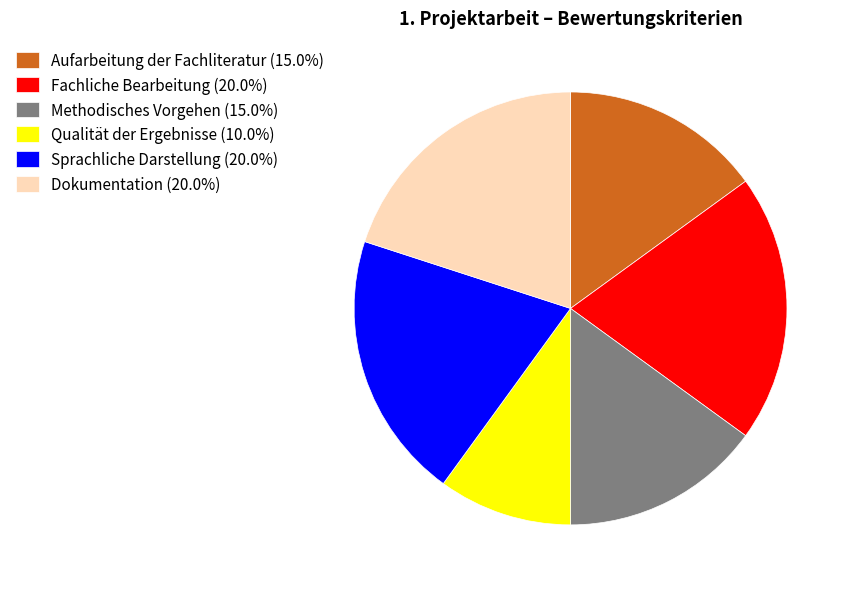

Is there any slice that represents more than half of the pie?

No